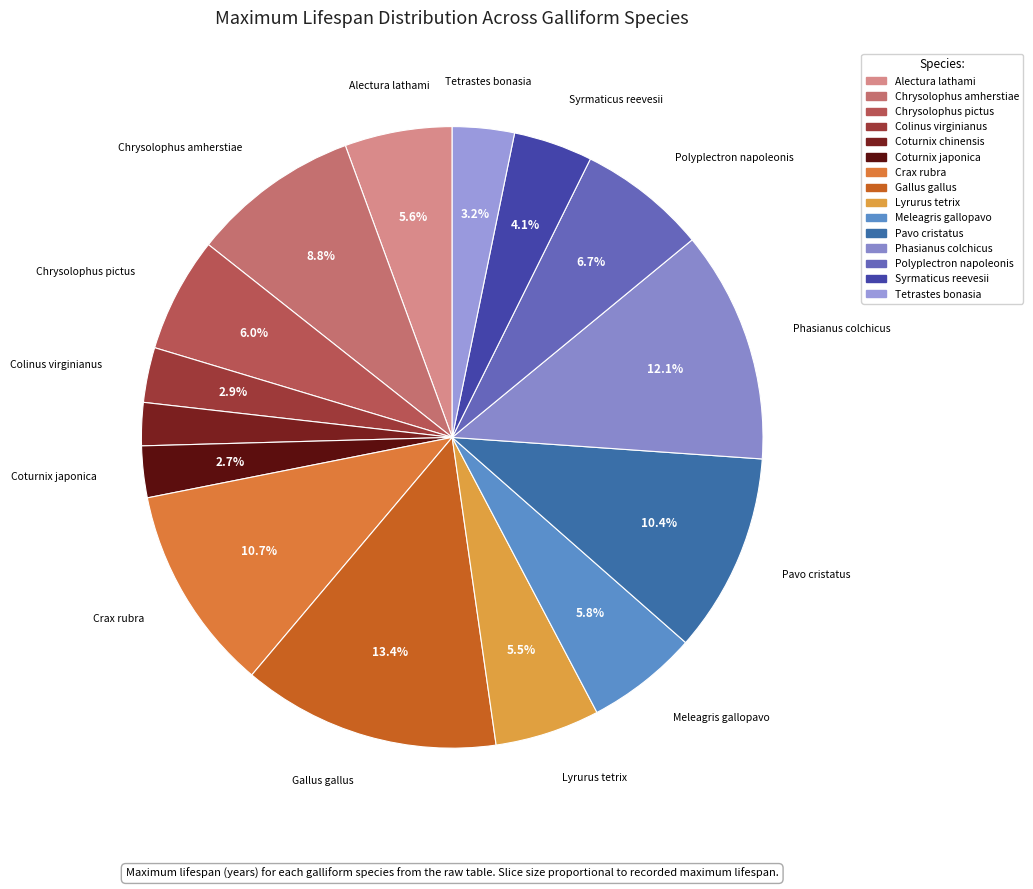

Which slice is the largest?

Gallus gallus